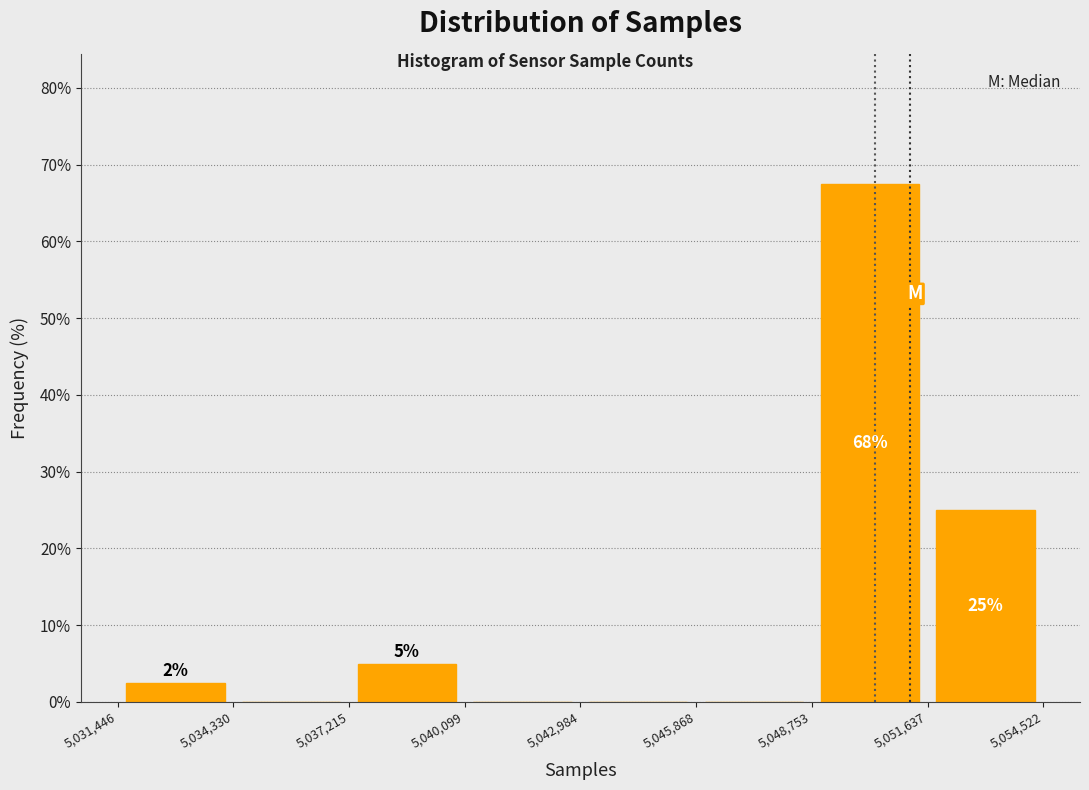

Over which range of the x-axis is the bar tallest?

5,048,753 to 5,051,637